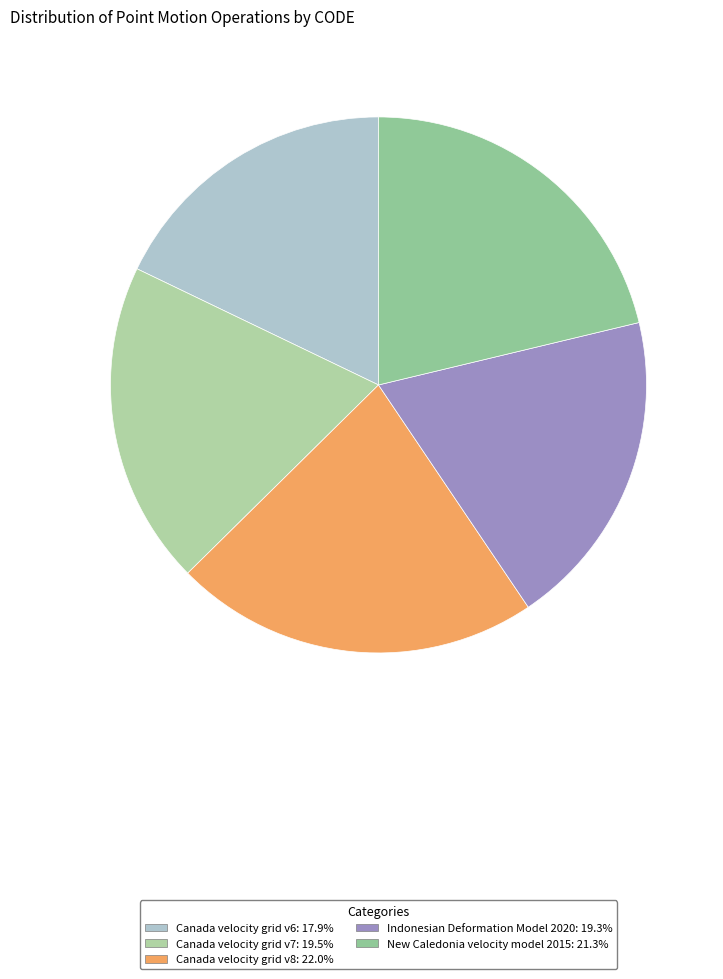

Does any single category account for the majority?

No